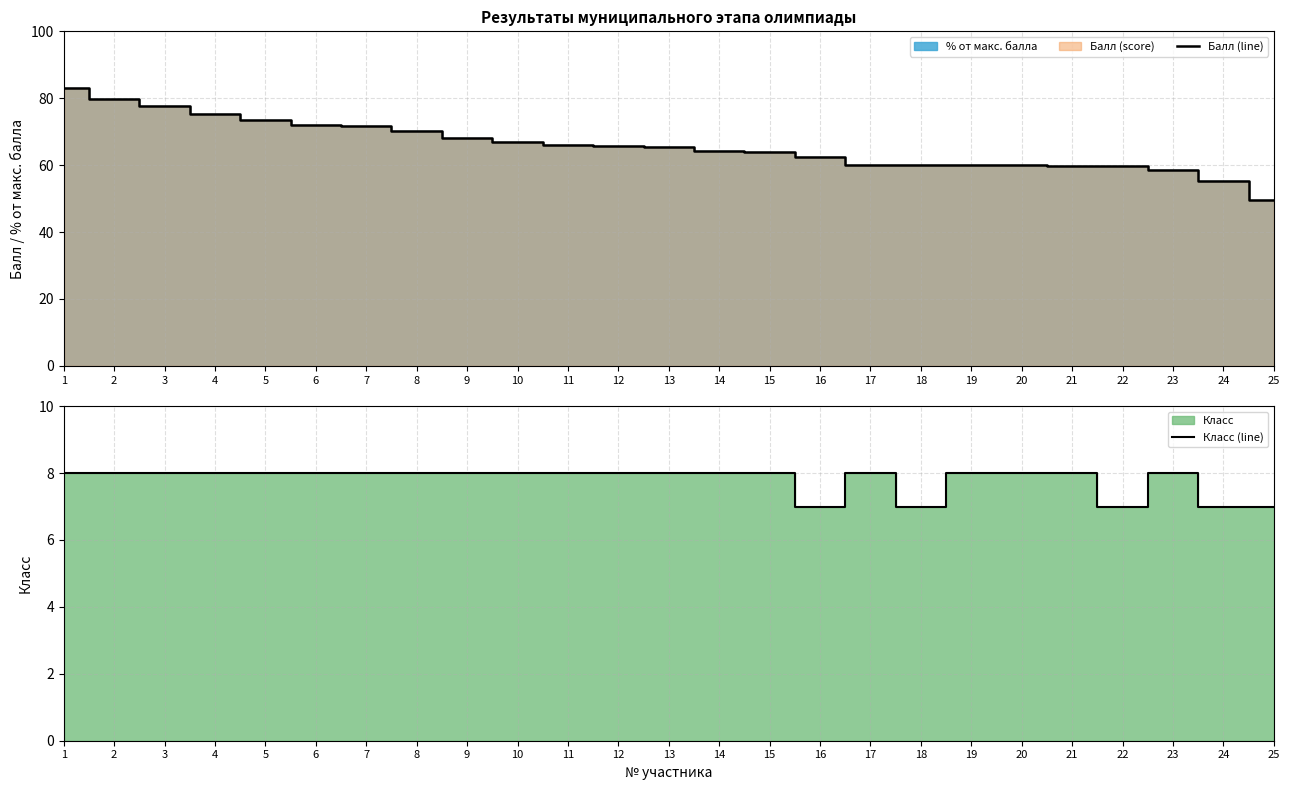

At which category does the chart reach its minimum across all series?

16